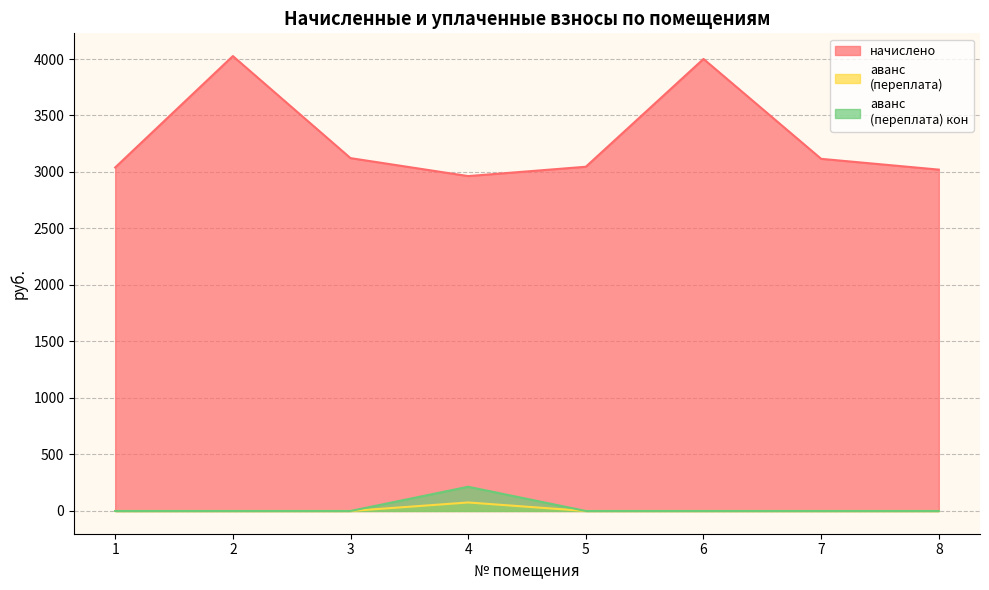

Reading left to right, extract all data points from this chart.

начислено: 3040.1	4025.9	3122.8	2963.8	3046.4	4000.4	3116.4	3021.0
аванс (переплата): 0.0	0.0	0.0	75.3	0.0	0.0	0.0	0.0
аванс (переплата) кон: 0.0	0.0	0.0	214.4	0.0	0.0	0.0	0.0